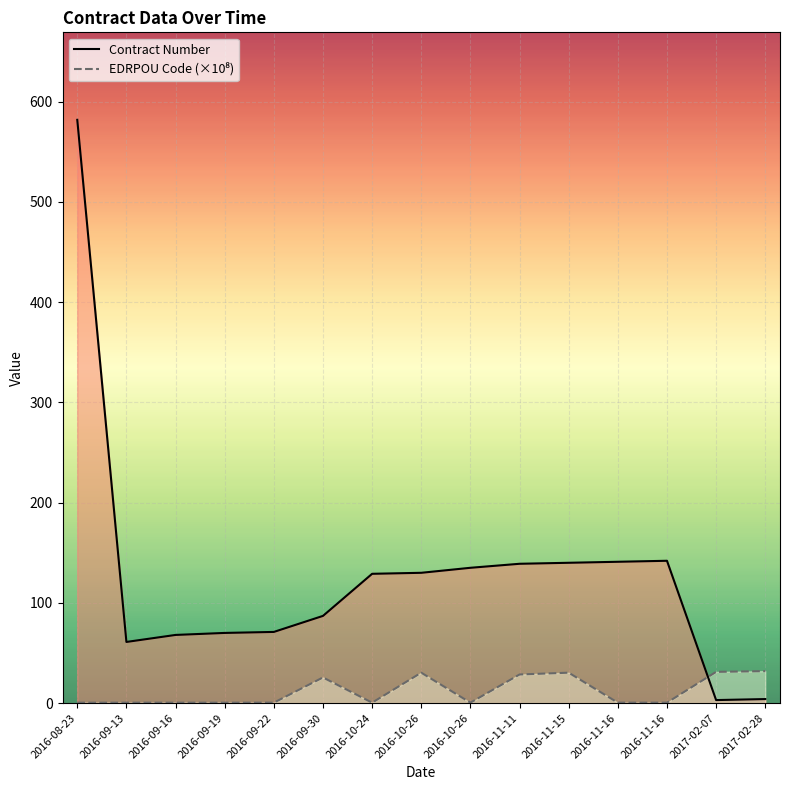

What is the difference between the second highest and second lowest values in the EDRPOU Code (×10⁸) series?

30.8